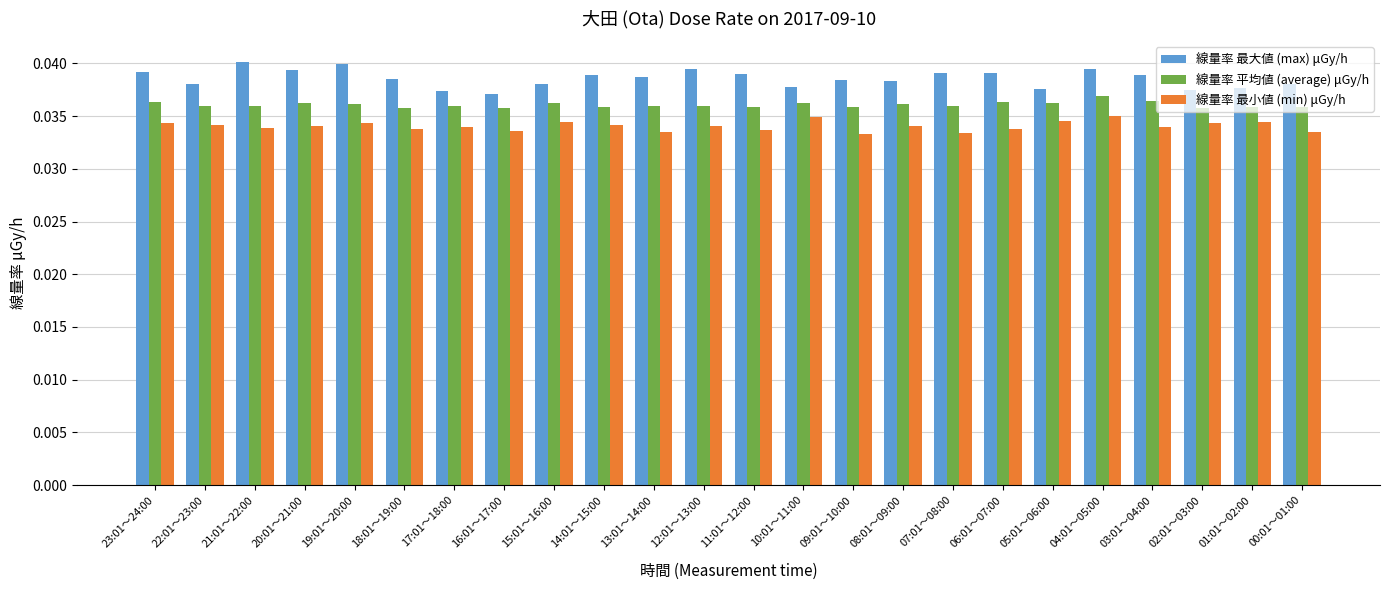

What is the sum of all 線量率 平均値 (average) μGy/h values?

0.9